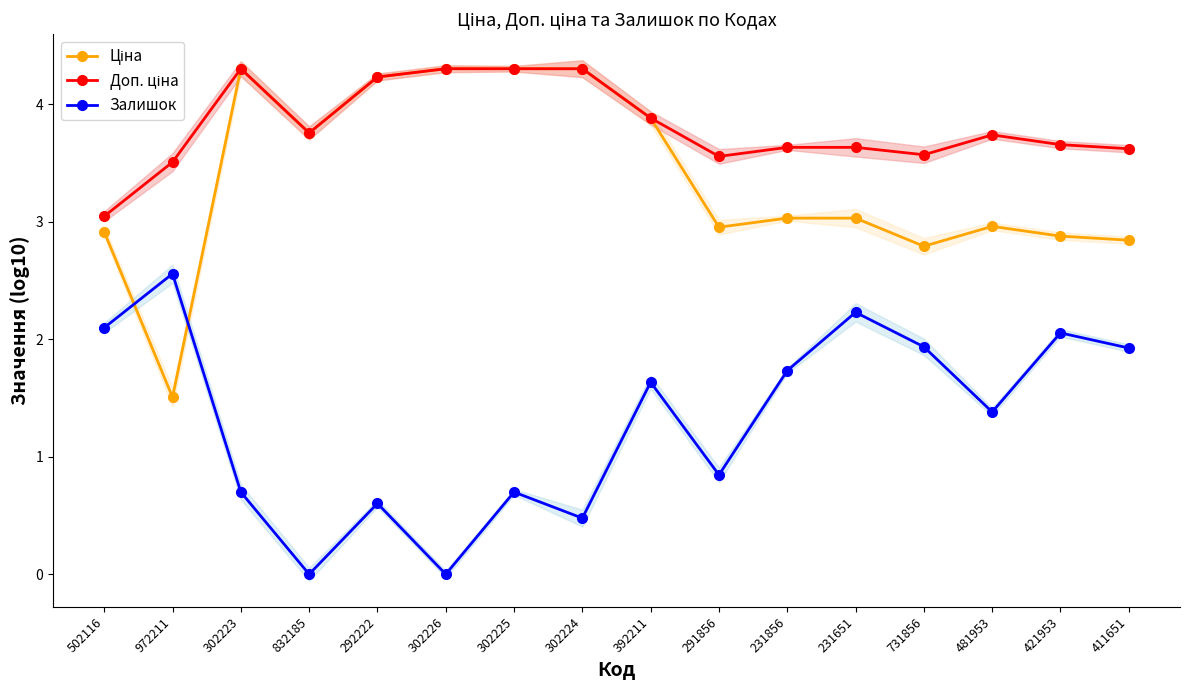

Is the value of Залишок at 231856 greater than the value of Доп. ціна at 972211?

No